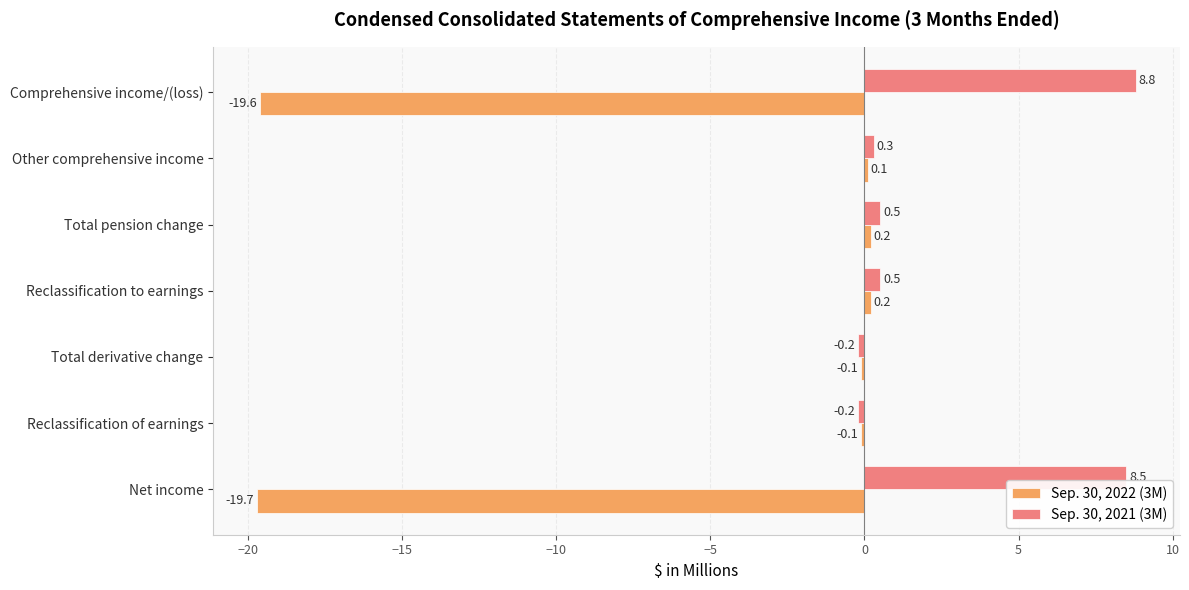

What is the average value of the Sep. 30, 2021 (3M) series?

2.6